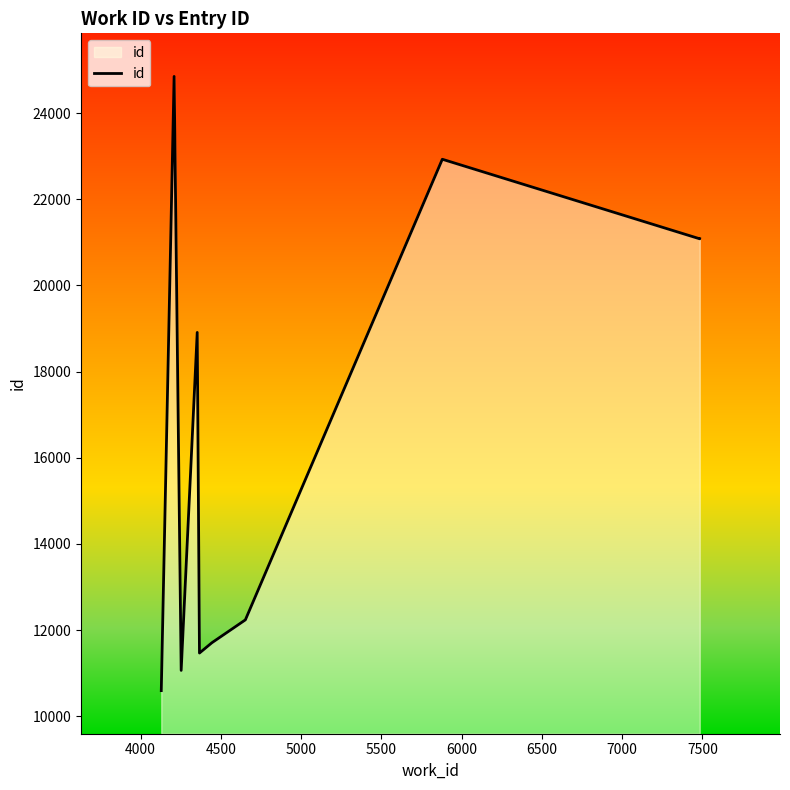

Does the chart display data point markers on the line(s)?

No